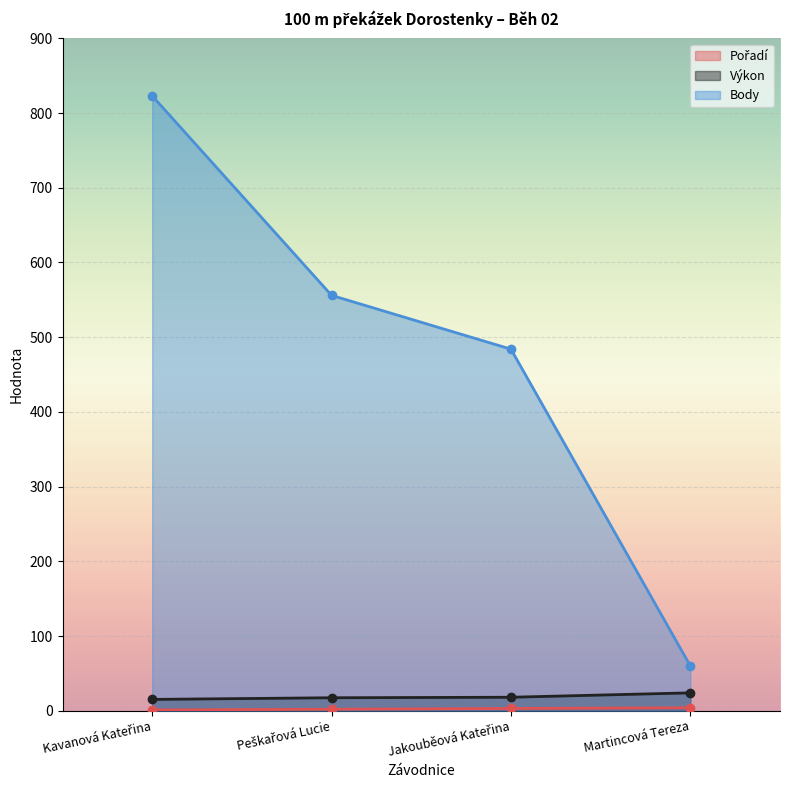

How many series are shown in this chart?

3